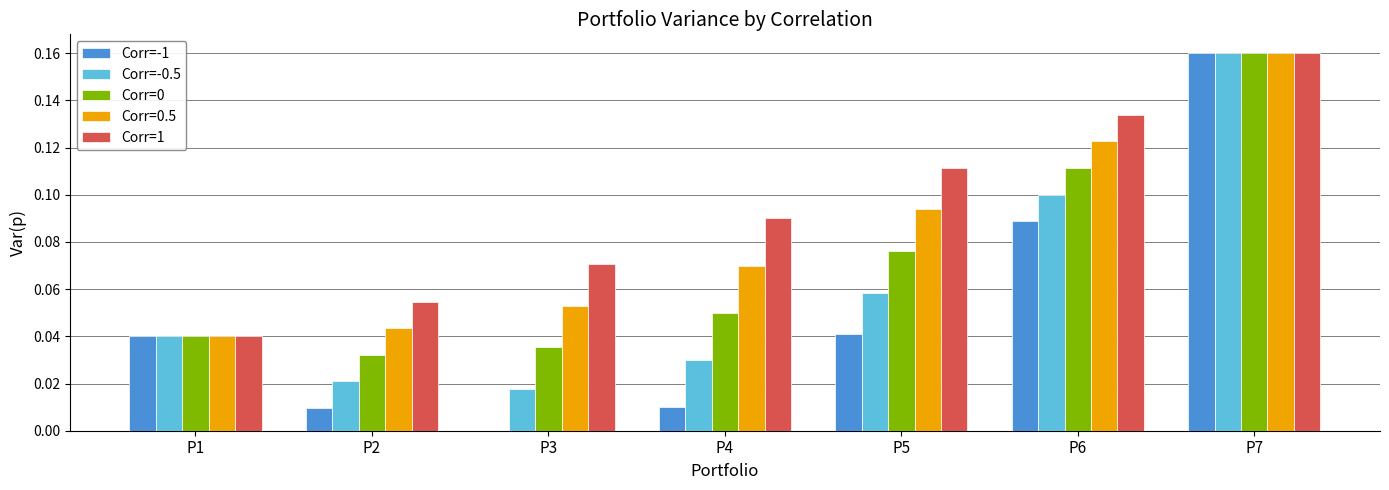

Which series changed the most between P6 and P7?

Corr=-1